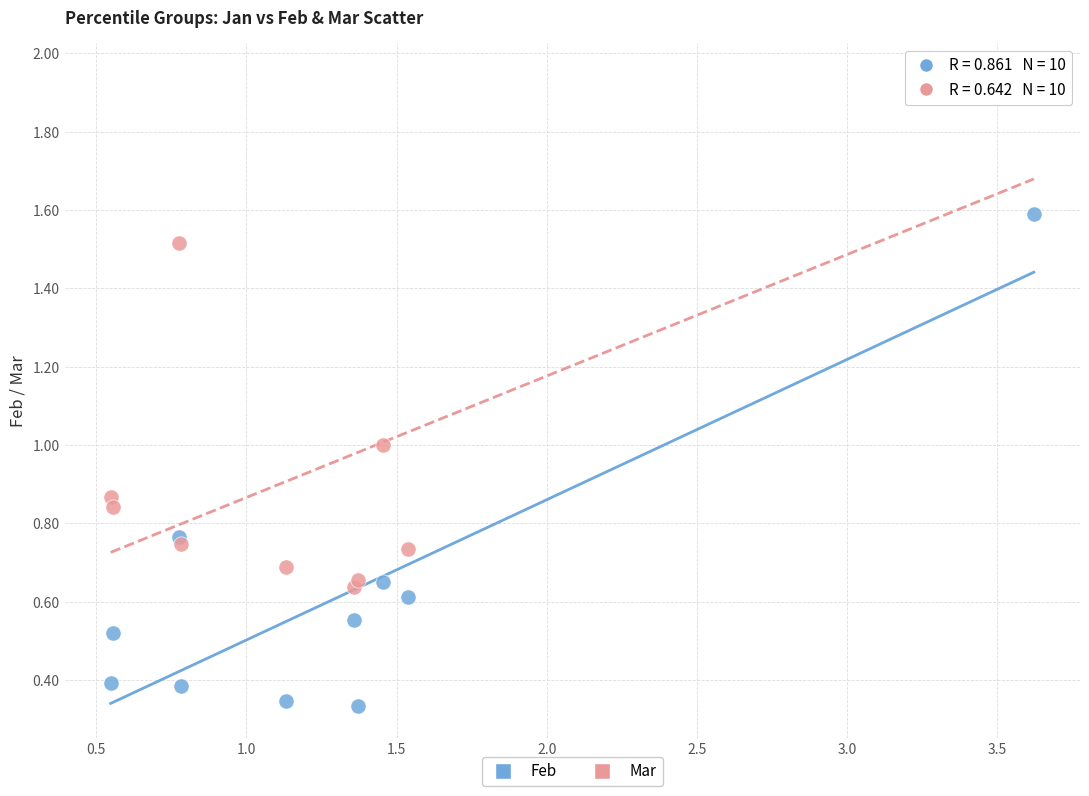

Which series contains the lowest Y value?

Feb